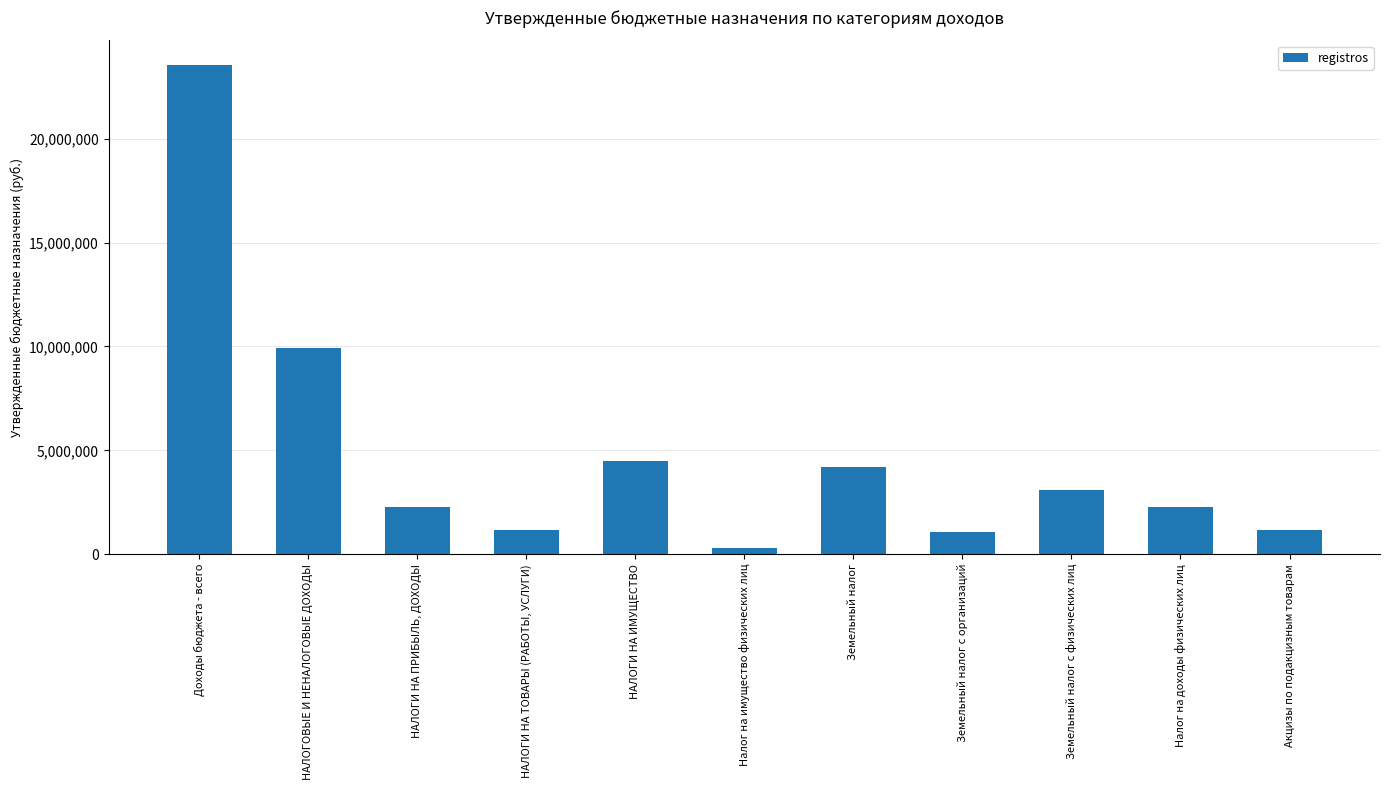

What is the change in value from НАЛОГИ НА ИМУЩЕСТВО to Земельный налог?

-300000